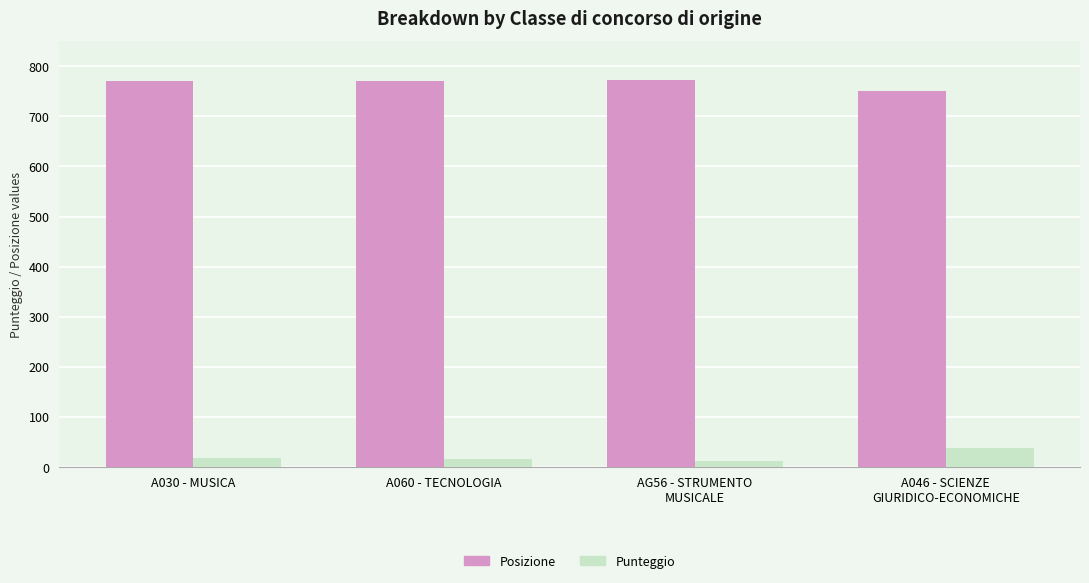

How many groups of bars are there?

4